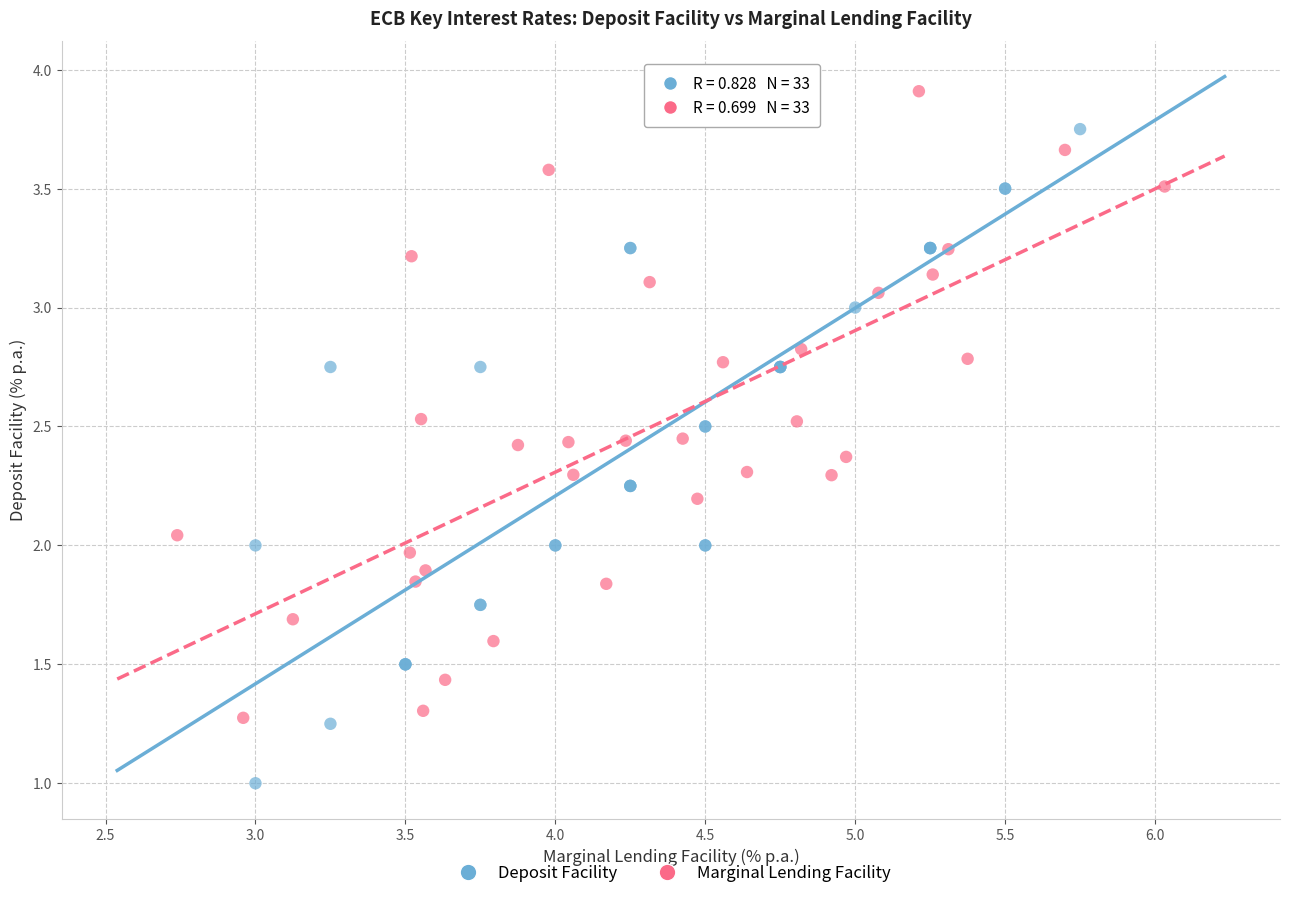

Which series contains the lowest Y value?

Deposit Facility